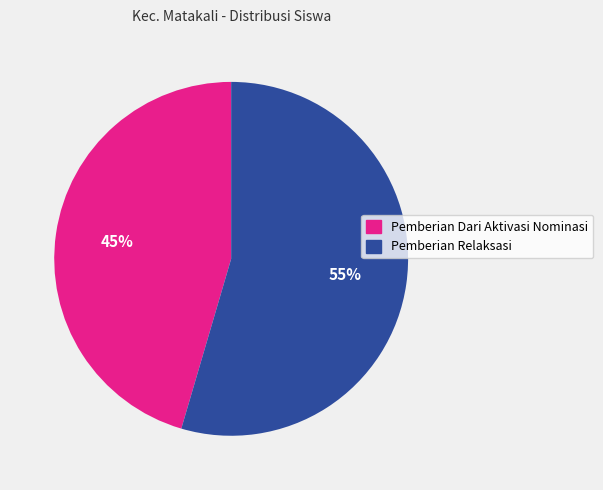

Is there any slice that represents more than half of the pie?

Yes